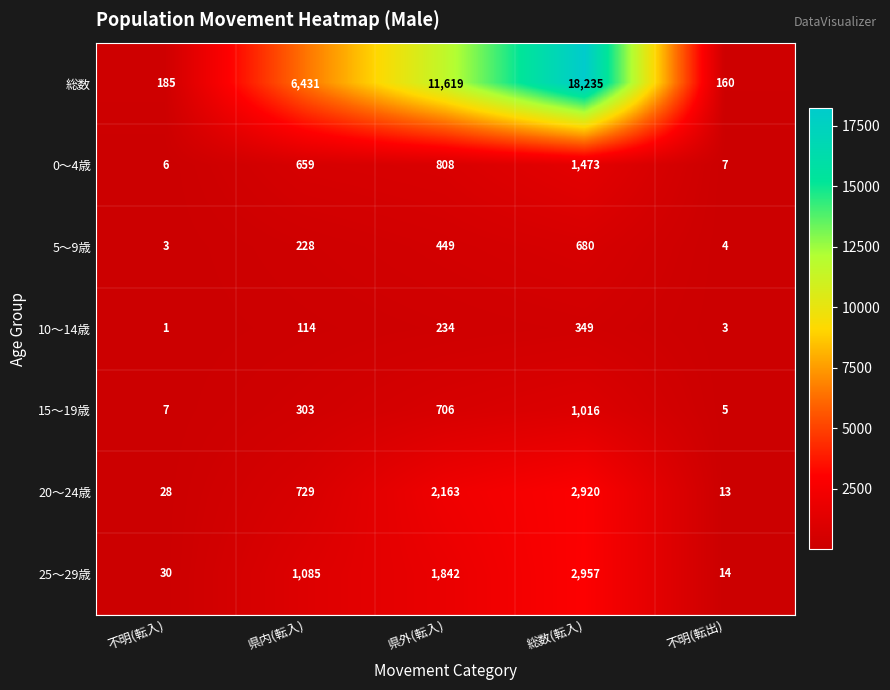

What is the difference between the highest and lowest values at 不明(転出)?

157